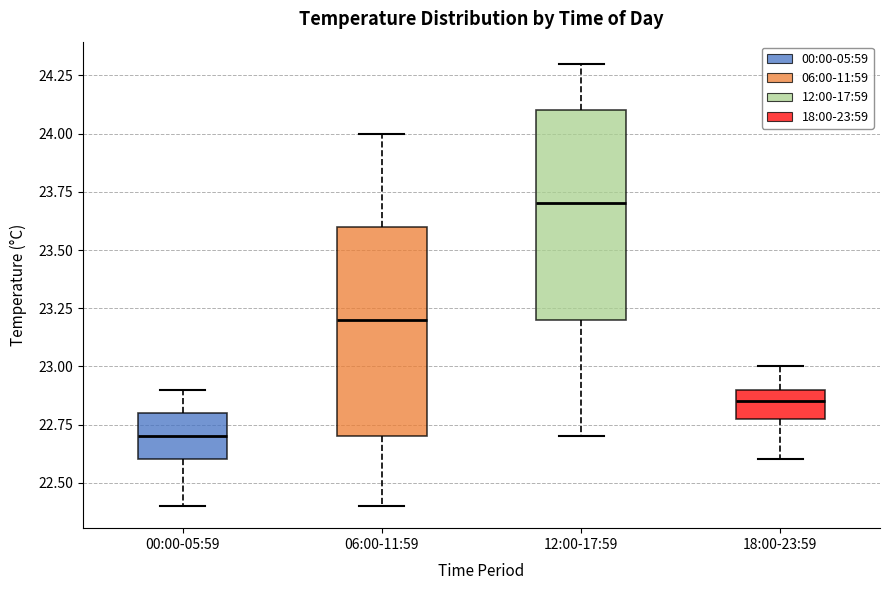

Reading left to right, transcribe this box plot: for each box, give where its median line is, the range the box spans, and where its two whiskers end, as read against the y-axis. The values are not printed on the chart, so give them approximately, as read against the axis.

00:00-05:59: median 22.70, box 22.60 to 22.80, whiskers 22.40 to 22.90
06:00-11:59: median 23.20, box 22.70 to 23.60, whiskers 22.40 to 24.00
12:00-17:59: median 23.70, box 23.20 to 24.10, whiskers 22.70 to 24.30
18:00-23:59: median 22.85, box 22.80 to 22.90, whiskers 22.60 to 23.00